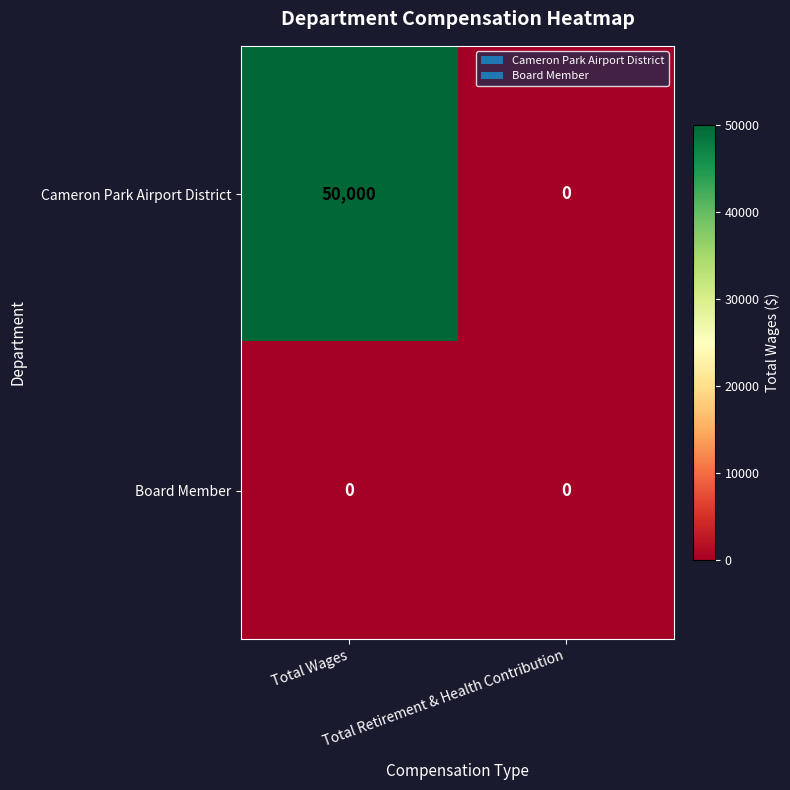

Which series has the largest range (max minus min)?

Cameron Park Airport District